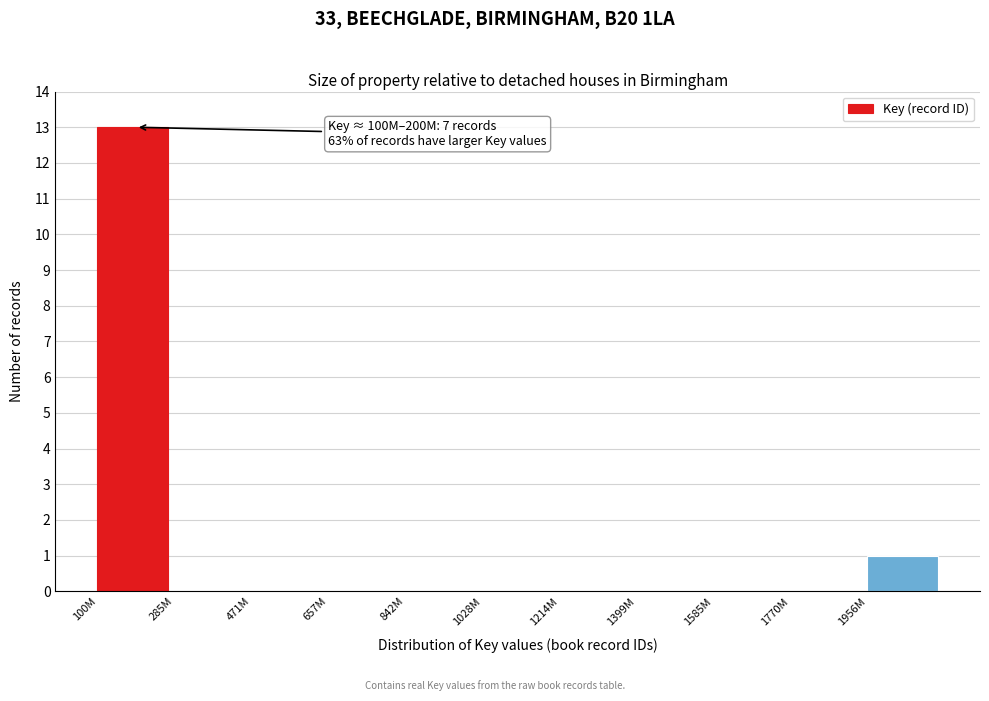

Reading left to right, list all the values displayed in this chart.

100M=13	285M=0	471M=0	657M=0	842M=0	1028M=0	1214M=0	1399M=0	1585M=0	1770M=0	1956M=1